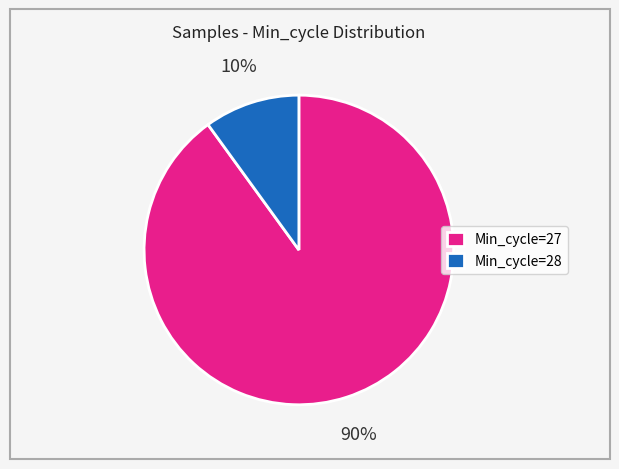

The Min_cycle=27 slice represents 90% of the pie. True or false?

True